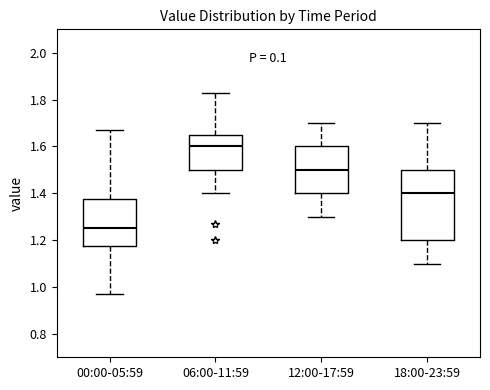

Reading left to right, read every box against the y-axis: the position of its median line, the range the box covers, and the ends of its whiskers. The values are not printed on the chart, so give them approximately, as read against the axis.

00:00-05:59: median 1.26, box 1.18 to 1.38, whiskers 0.98 to 1.68
06:00-11:59: median 1.60, box 1.50 to 1.64, whiskers 1.40 to 1.84
12:00-17:59: median 1.50, box 1.40 to 1.60, whiskers 1.30 to 1.70
18:00-23:59: median 1.40, box 1.20 to 1.50, whiskers 1.10 to 1.70